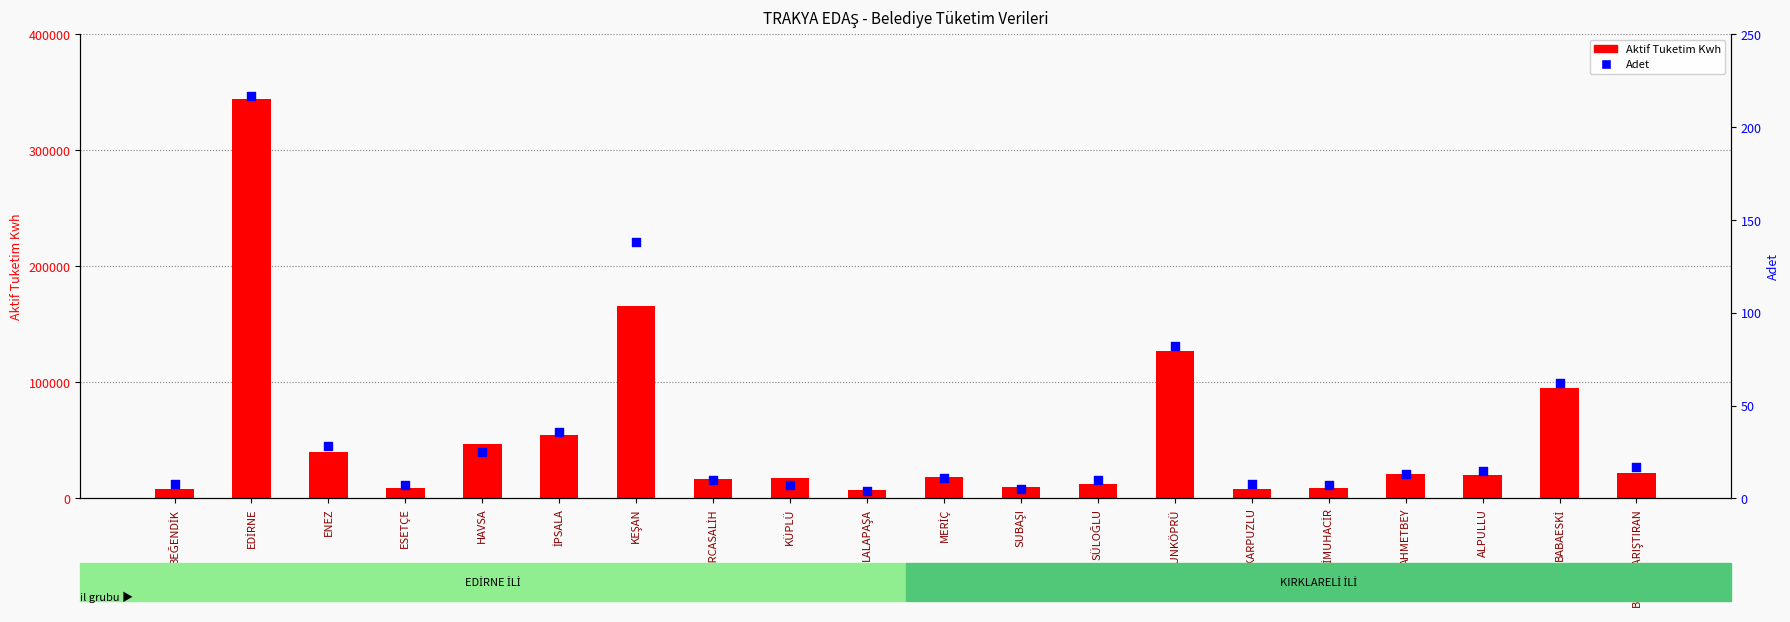

Is the value of Adet at BÜYÜKKARIŞTIRAN greater than the value of Aktif Tuketim Kwh at ESETÇE?

No